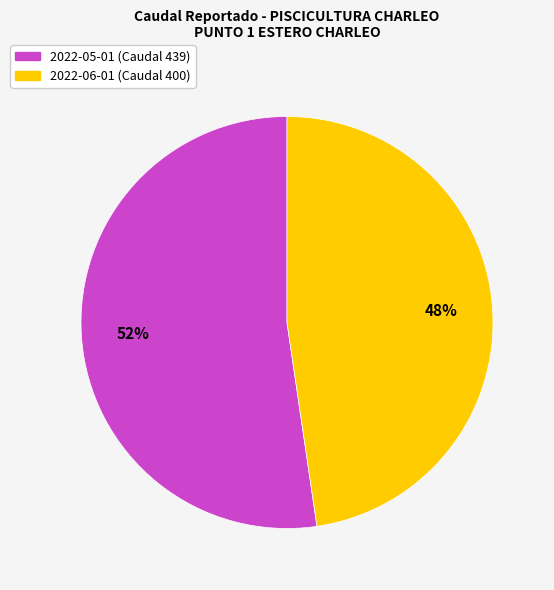

Rank the categories by value from highest to lowest.

2022-05-01 (Caudal 439), 2022-06-01 (Caudal 400)